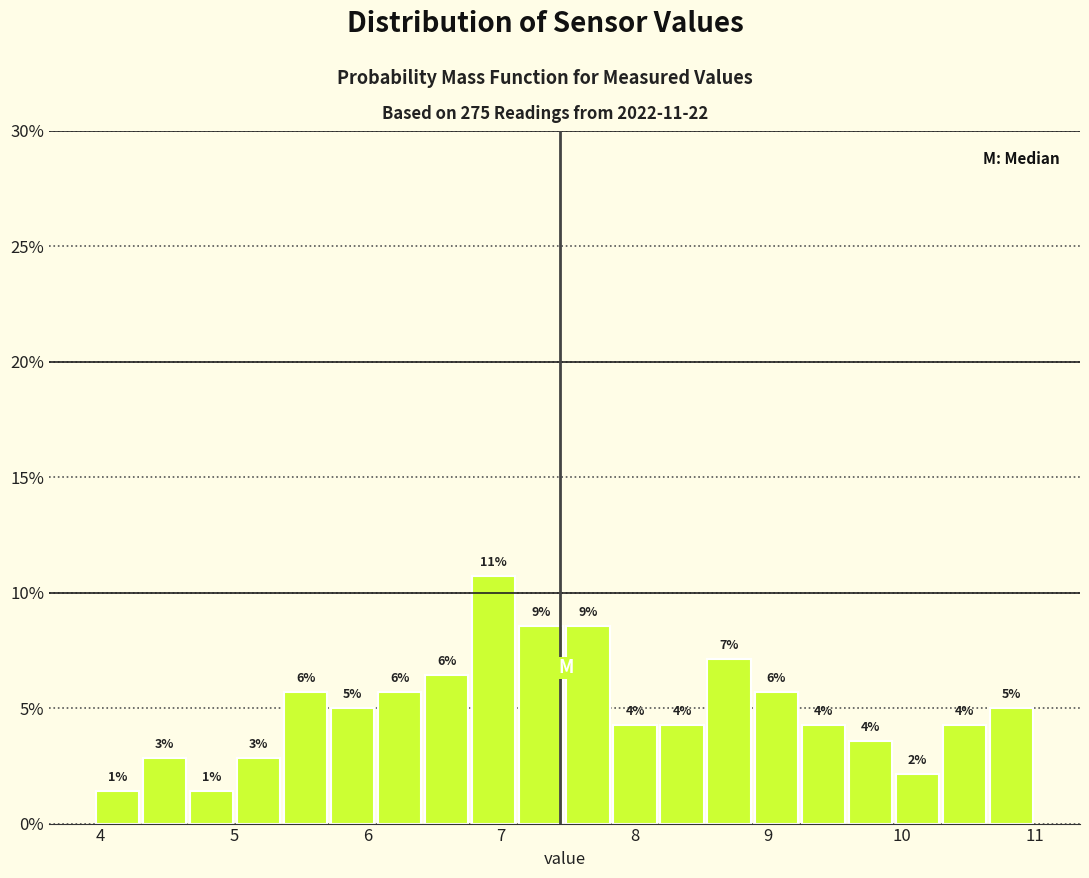

Around what value on the x-axis is the tallest bar? Give the approximate position of its centre, as read against the axis.

6.9